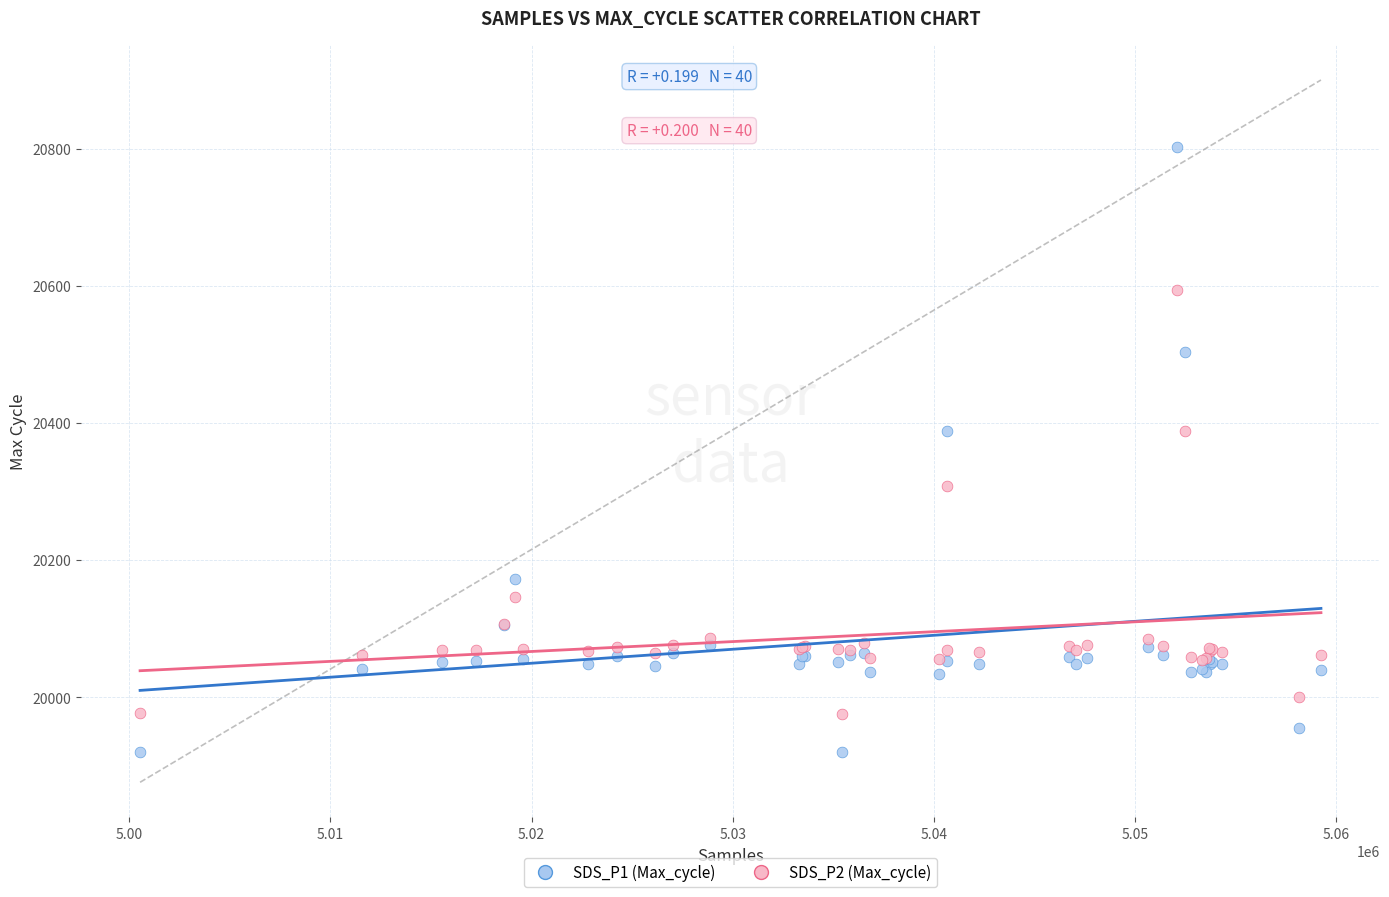

Which series contains the highest Y value?

SDS_P1 (Max_cycle)